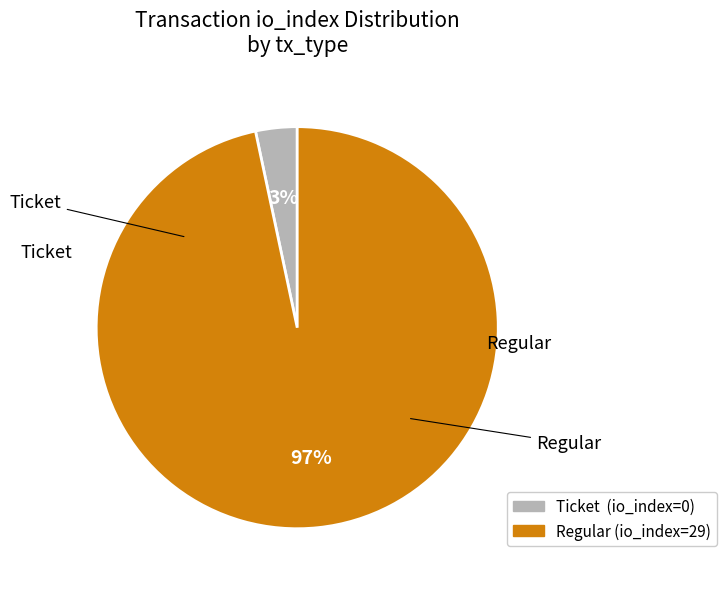

Count the number of slices in the pie.

2